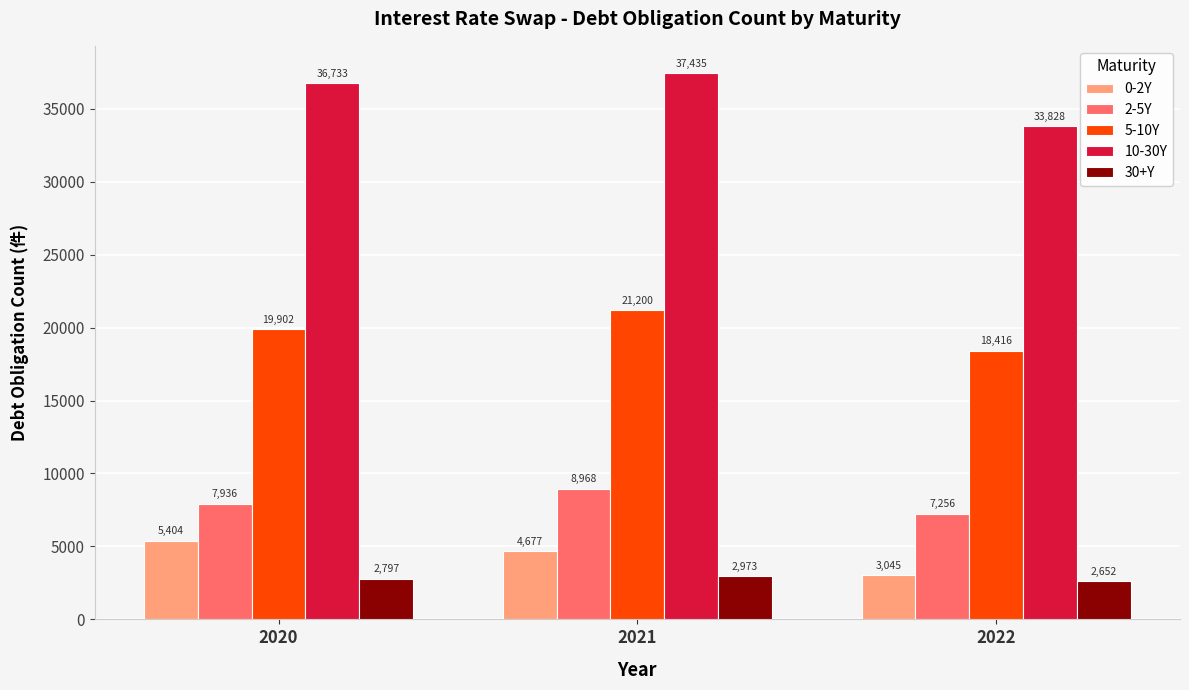

Reading left to right, list all the values displayed in this chart.

0-2Y: 5404	4677	3045
2-5Y: 7936	8968	7256
5-10Y: 19902	21200	18416
10-30Y: 36733	37435	33828
30+Y: 2797	2973	2652